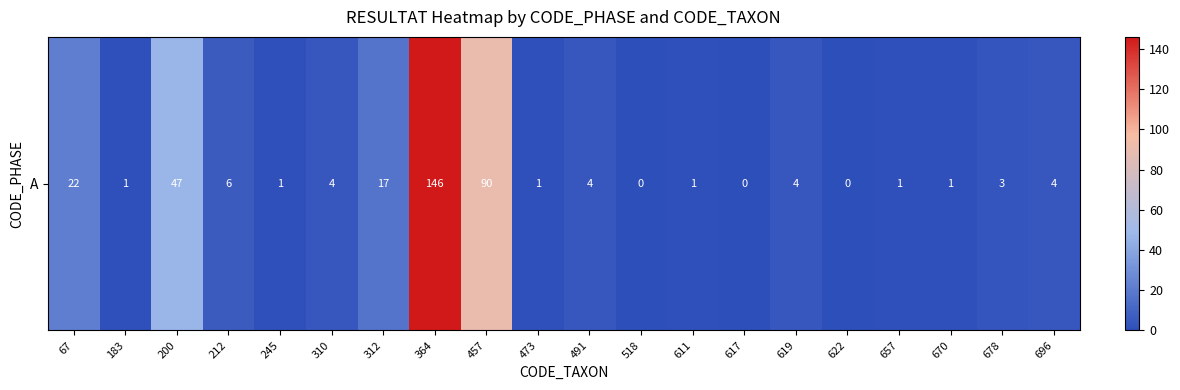

Reading right to left, extract all data points from this chart.

4	3	1	1	0	4	0	1	0	4	1	90	146	17	4	1	6	47	1	22